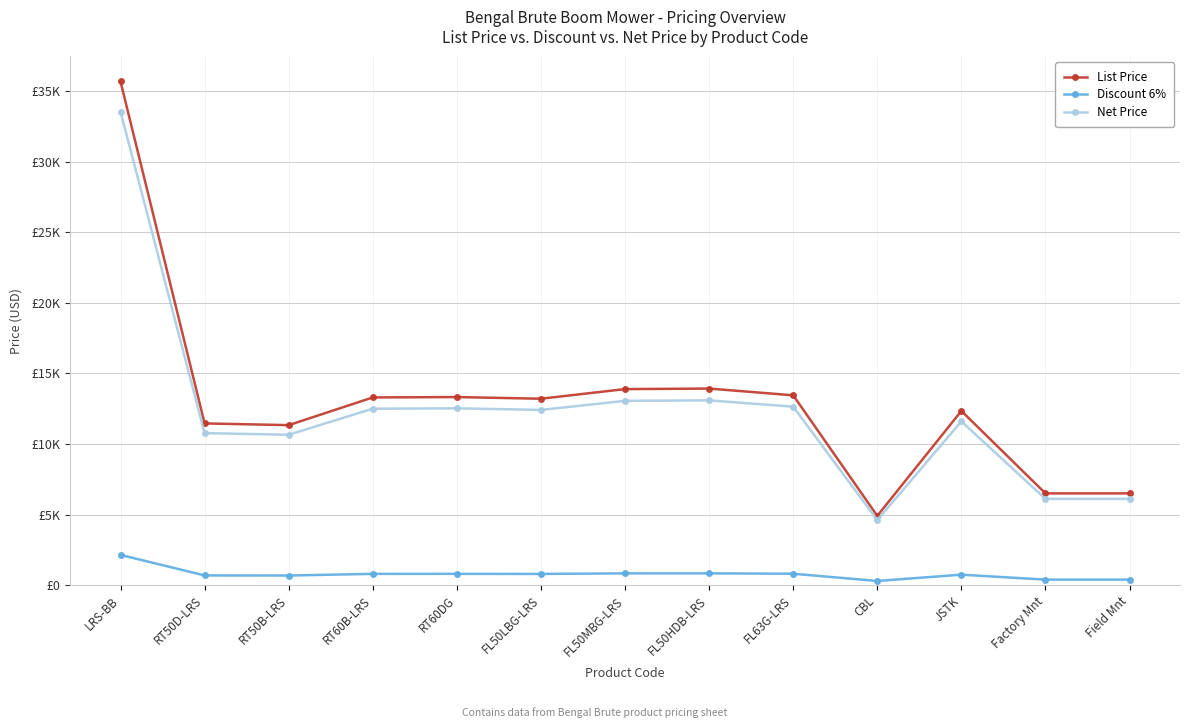

What is the sum of the Net Price values at RT60DG and JSTK?

24126.0